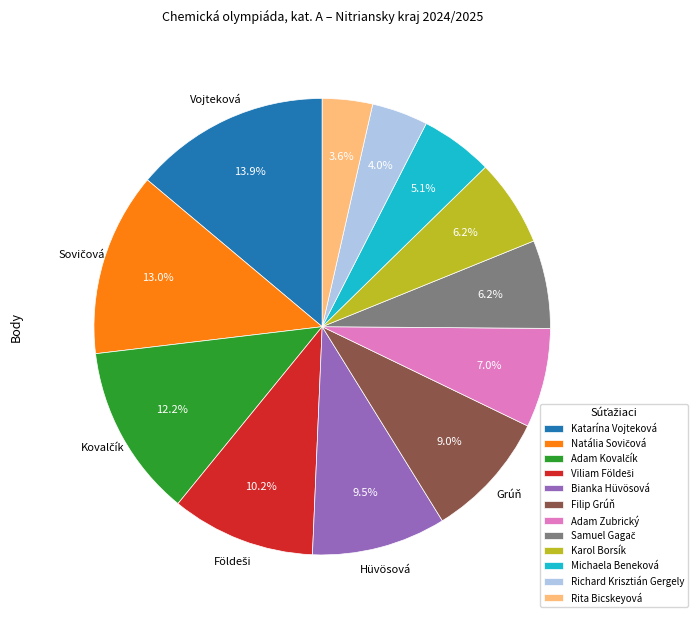

Is it true that Karol Borsík is 14% of the pie?

False